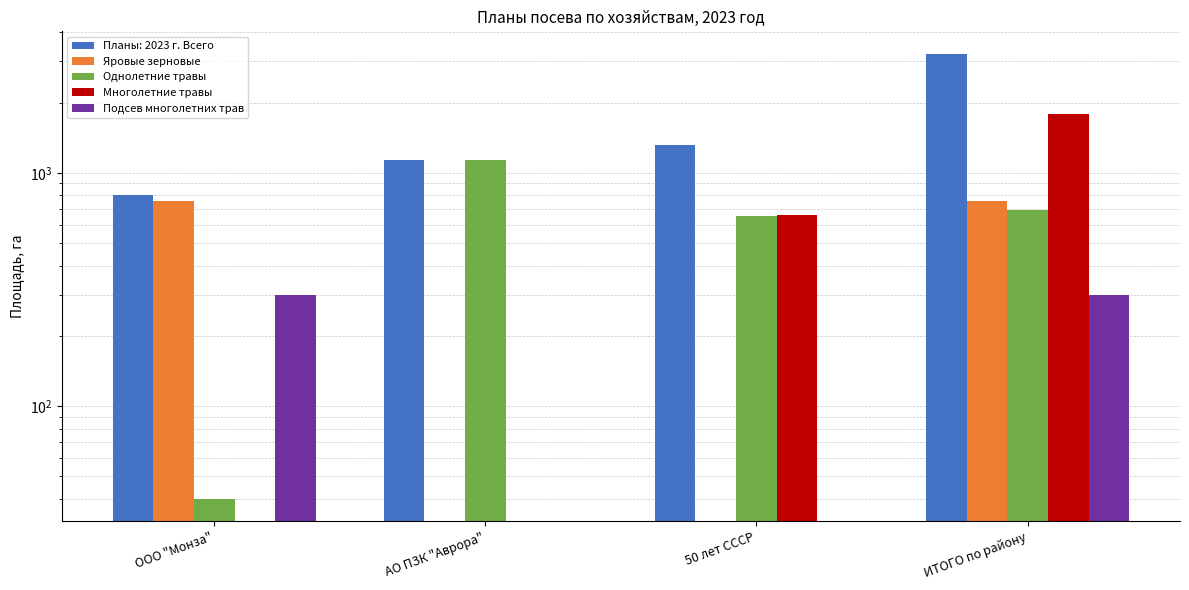

Which category has the lowest value in the Яровые зерновые series?

АО ПЗК "Аврора"